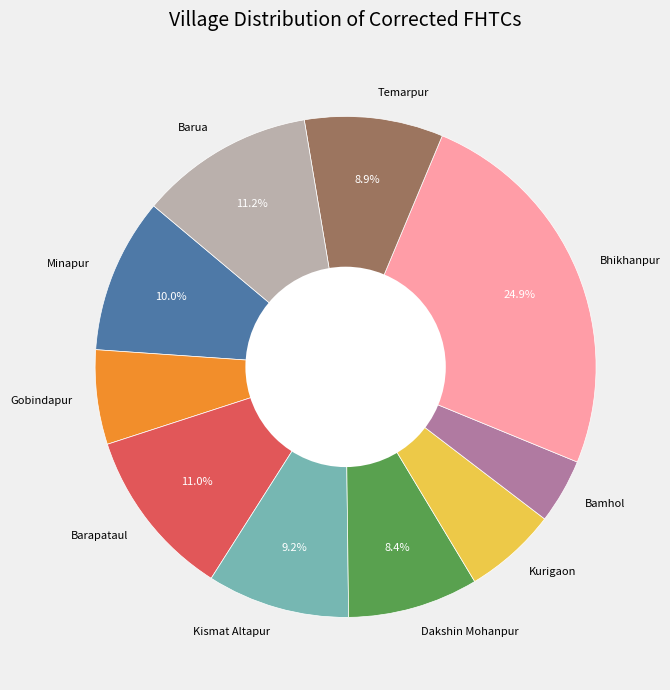

Is Kismat Altapur the majority of the pie?

No